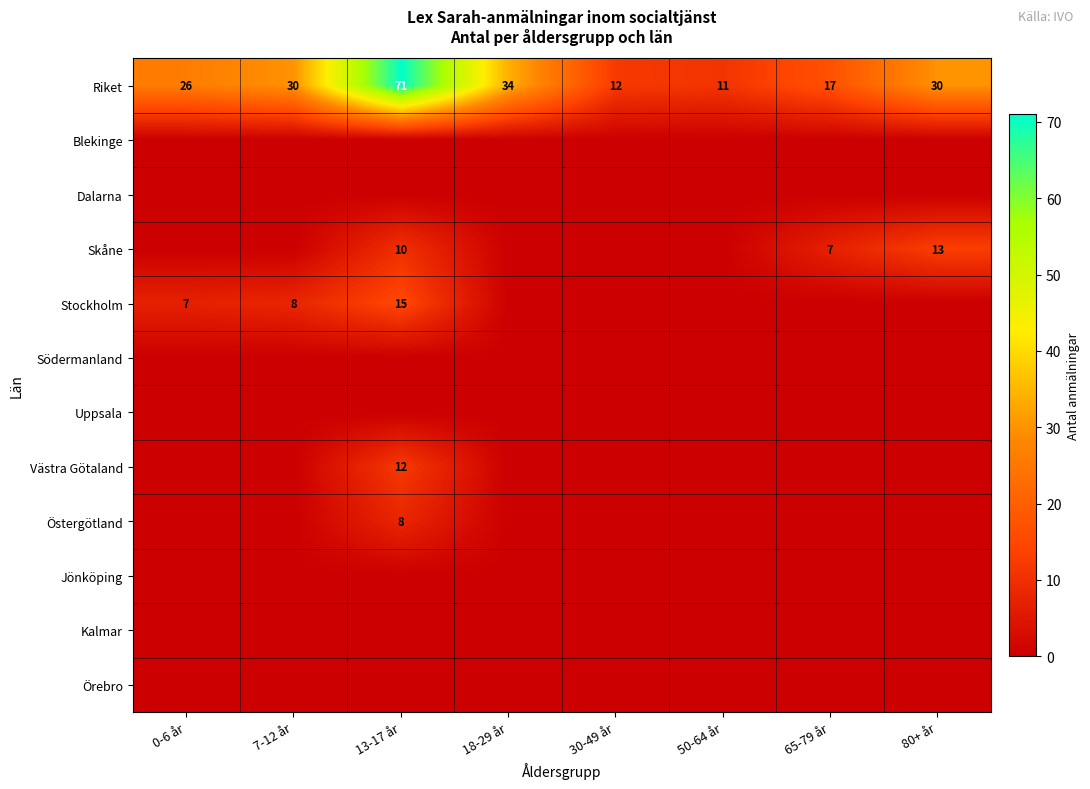

What is the difference between the Riket values at 0-6 år and 65-79 år?

9